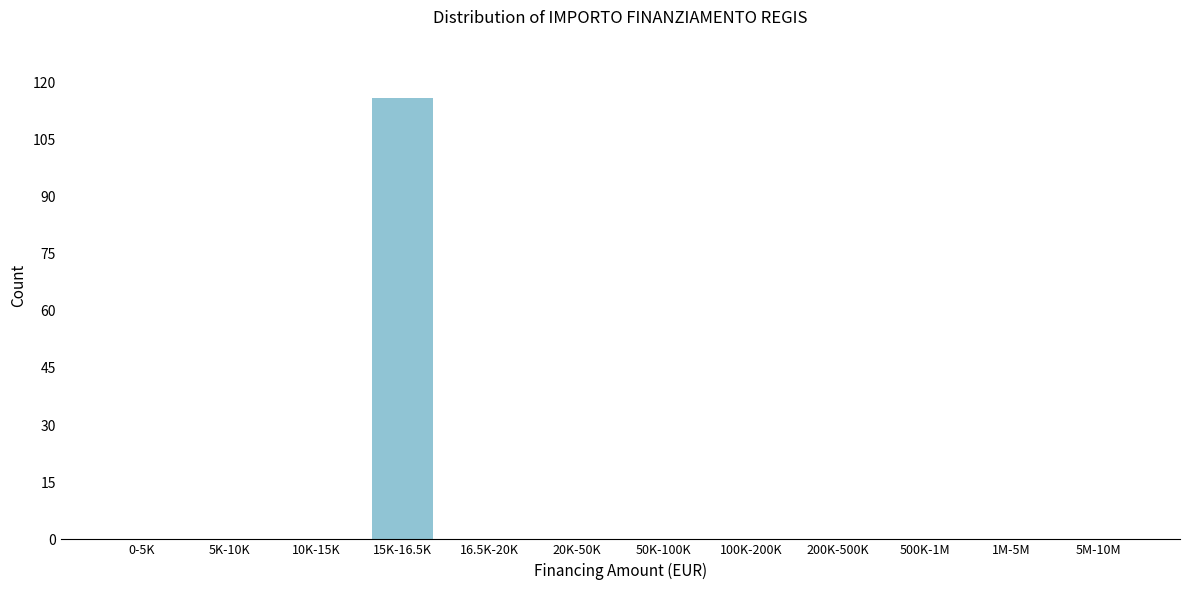

Reading left to right, extract all data points from this chart.

0-5K=0	5K-10K=0	10K-15K=0	15K-16.5K=116	16.5K-20K=0	20K-50K=0	50K-100K=0	100K-200K=0	200K-500K=0	500K-1M=0	1M-5M=0	5M-10M=0